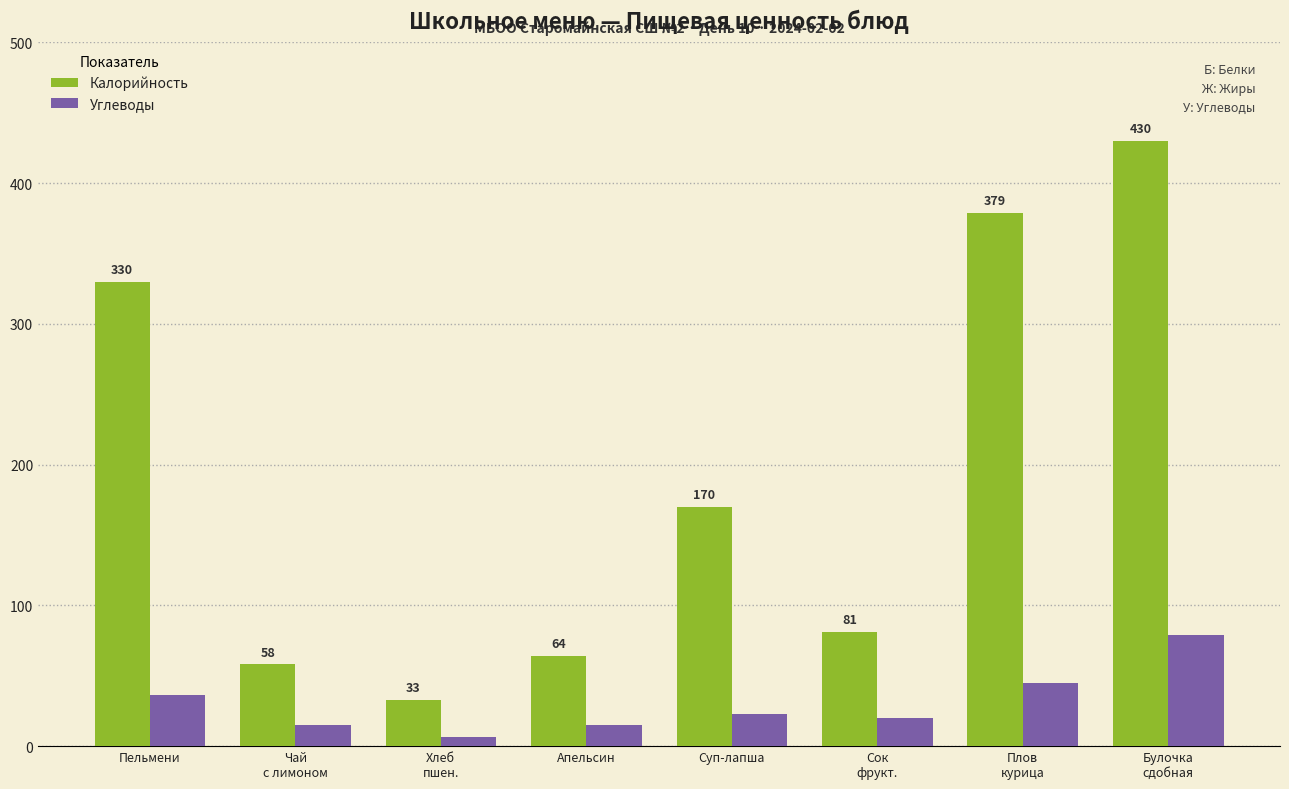

What is the value of the Калорийность bar at the 4th from the left?

64.0